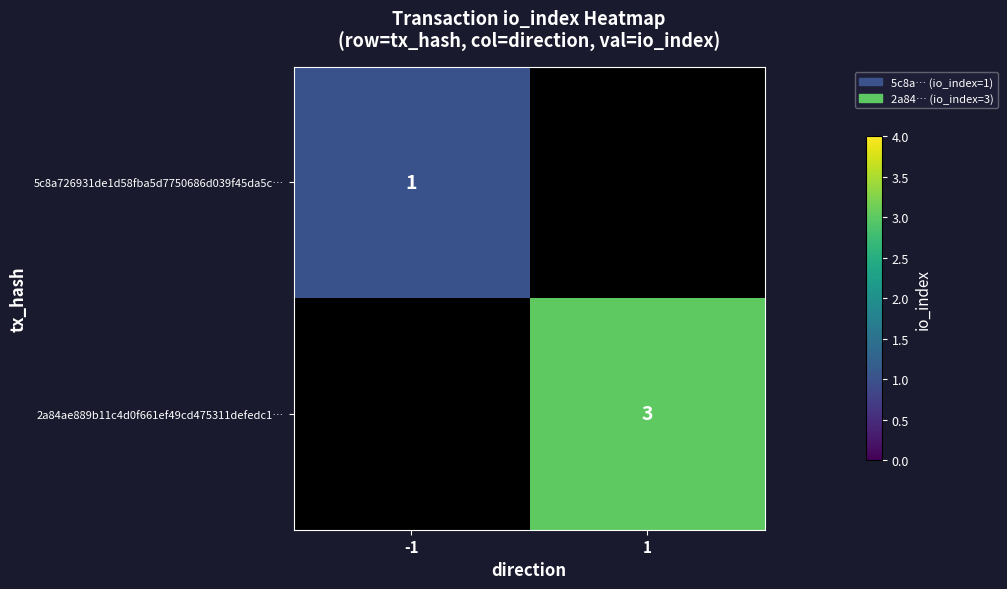

Which category has the lowest value across all series?

-1